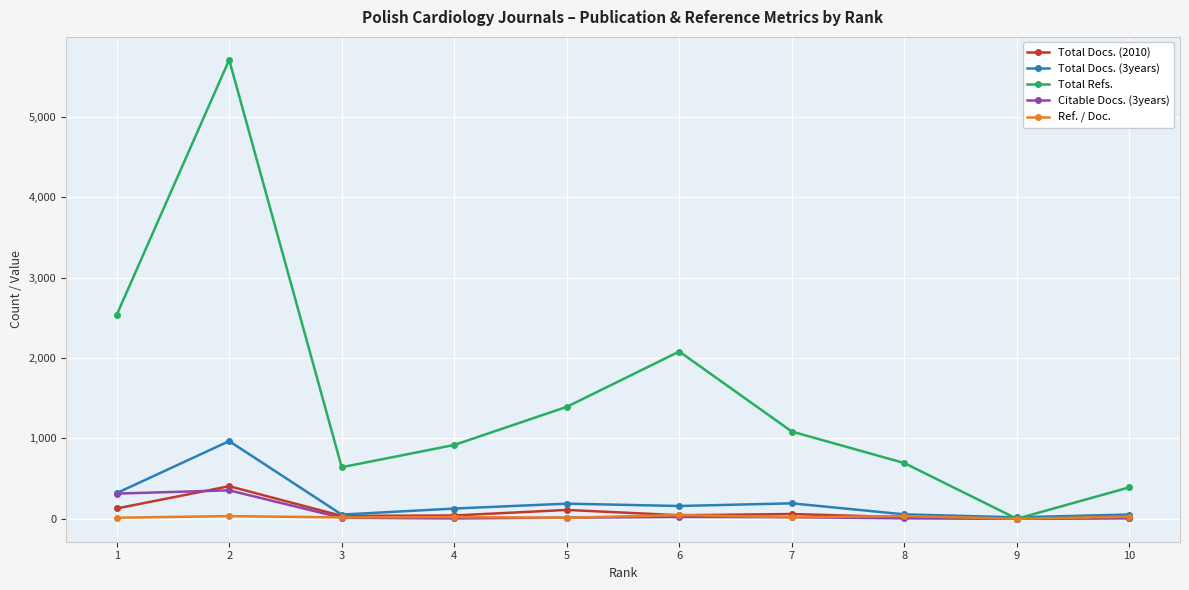

How many lines are shown in the chart?

5